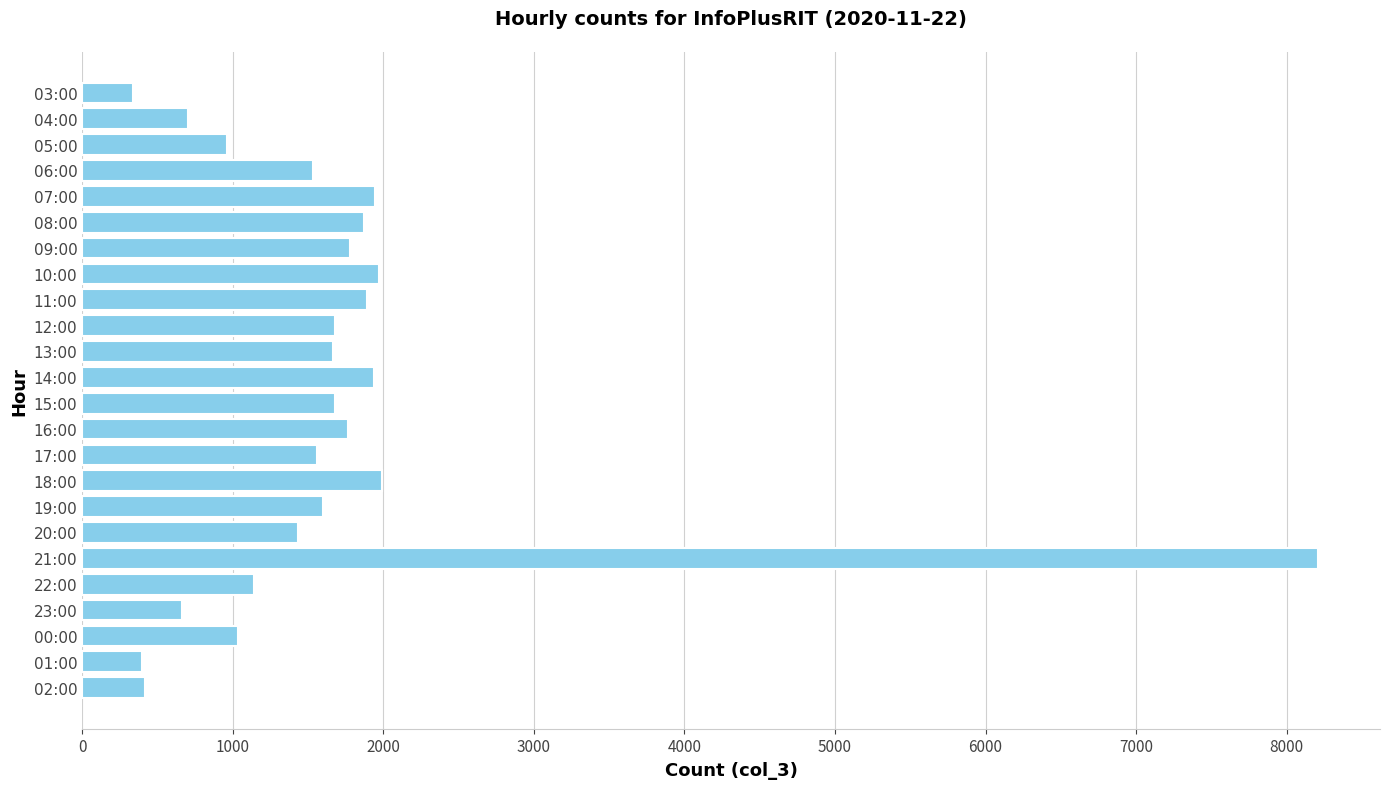

At which label is the value closest to 4274?

18:00